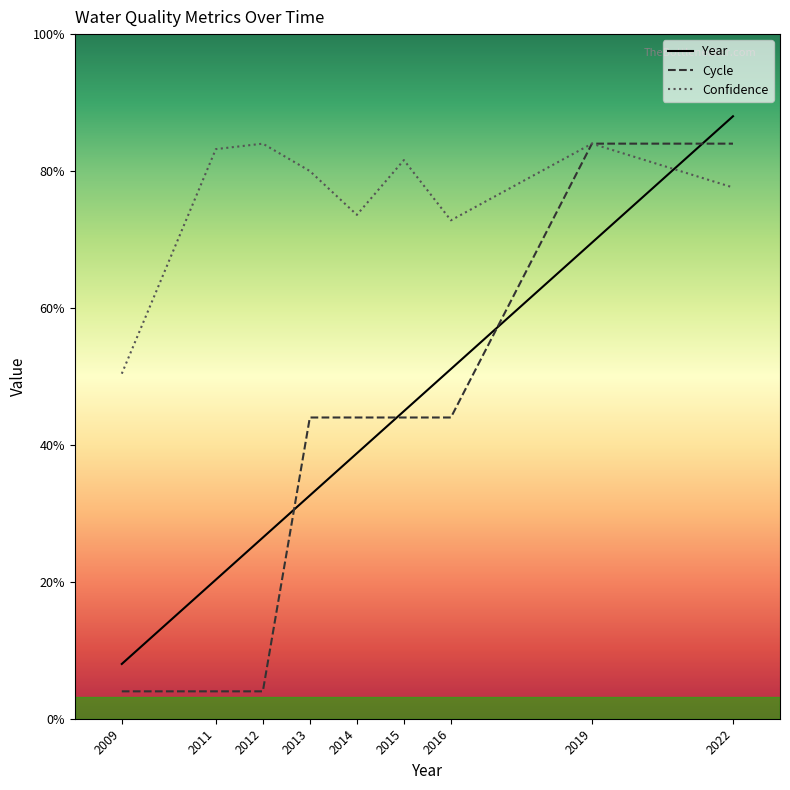

What are all the series names shown in the legend?

Year, Cycle, Confidence